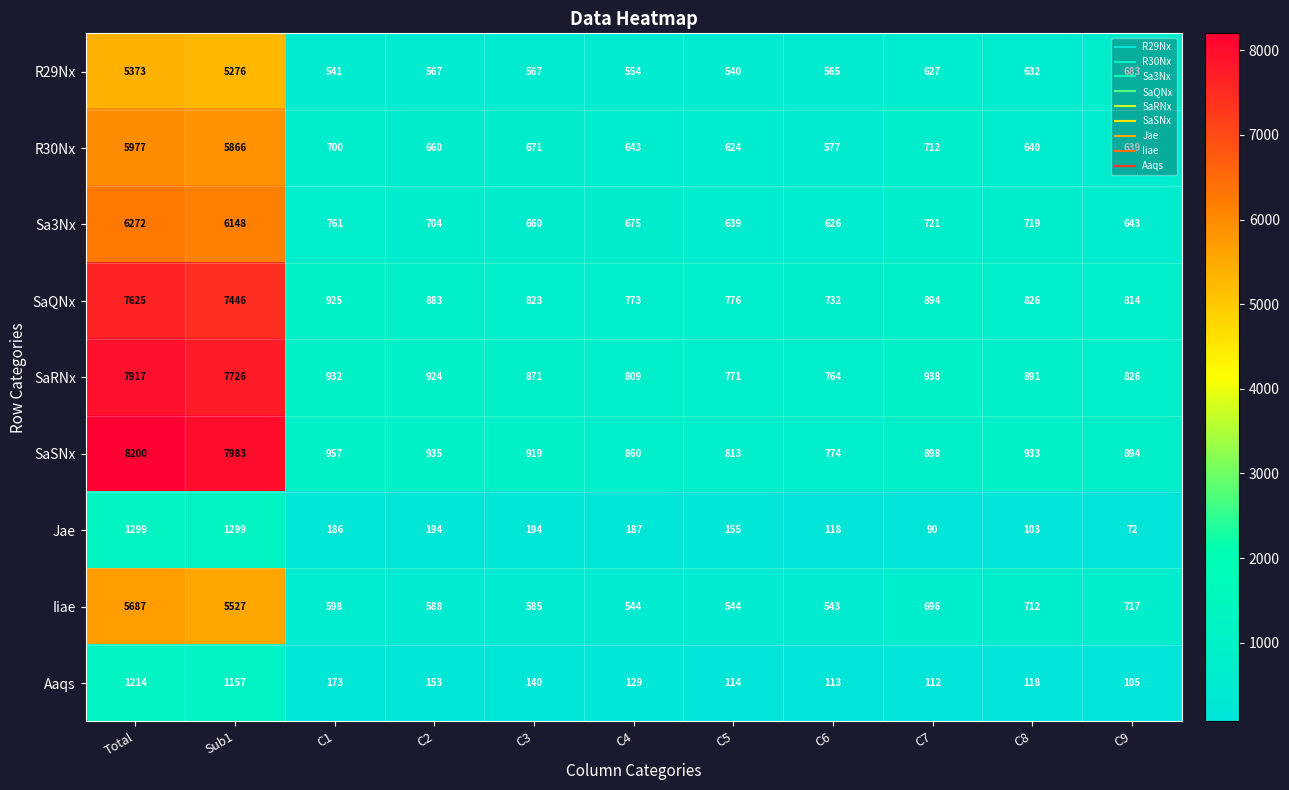

The SaSNx series shows 935 at C2. True or false?

True